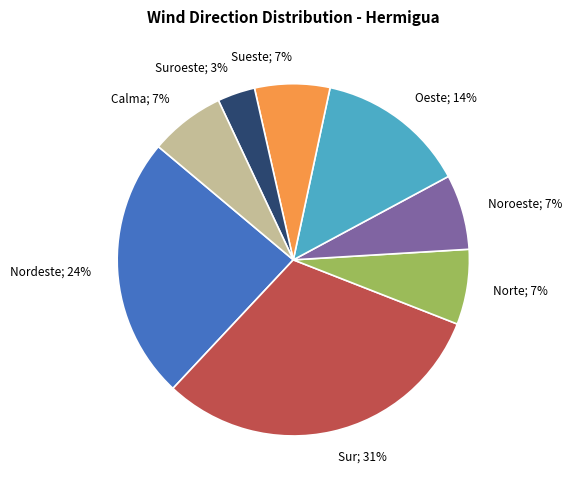

To the nearest percent, what is the average slice percentage?

12%